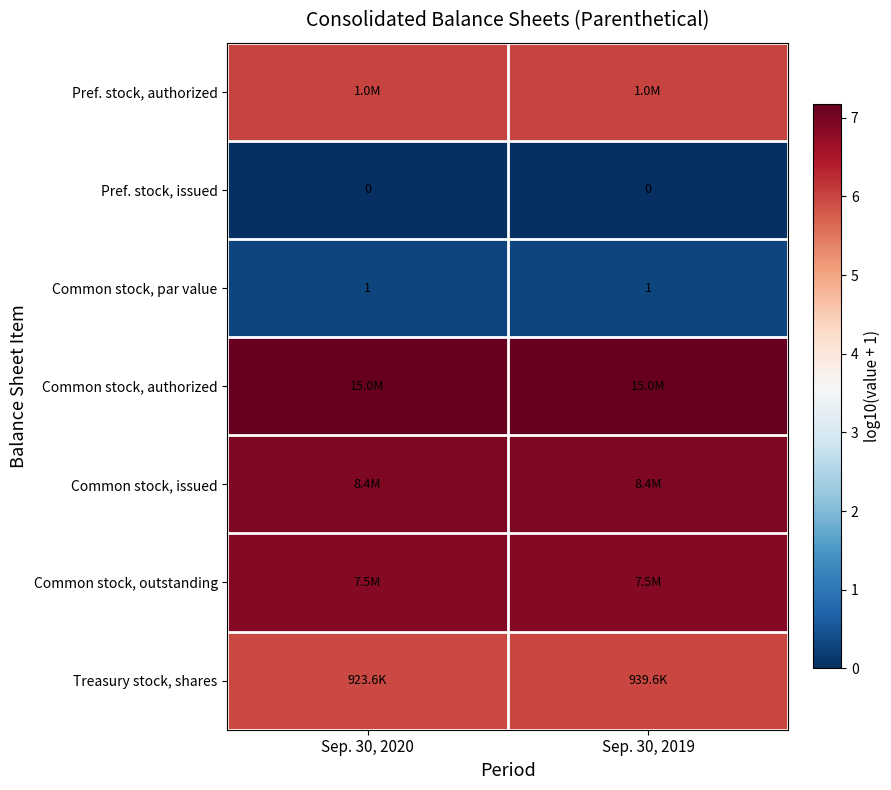

Which series has the widest spread of values?

Treasury stock, shares